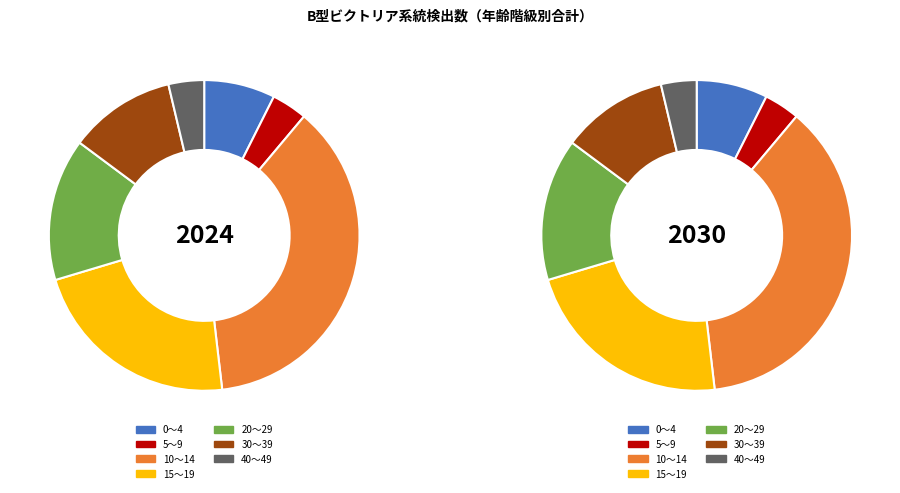

Does 15～19 account for over 50% of the chart?

No